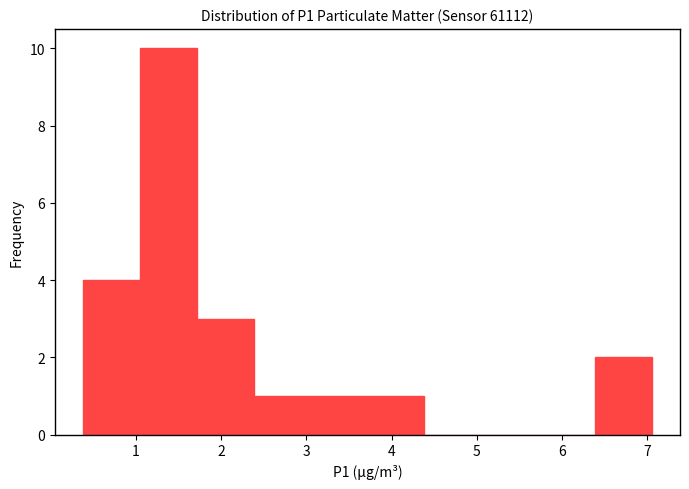

Over which range of the x-axis is the bar tallest?

1.0 to 1.7